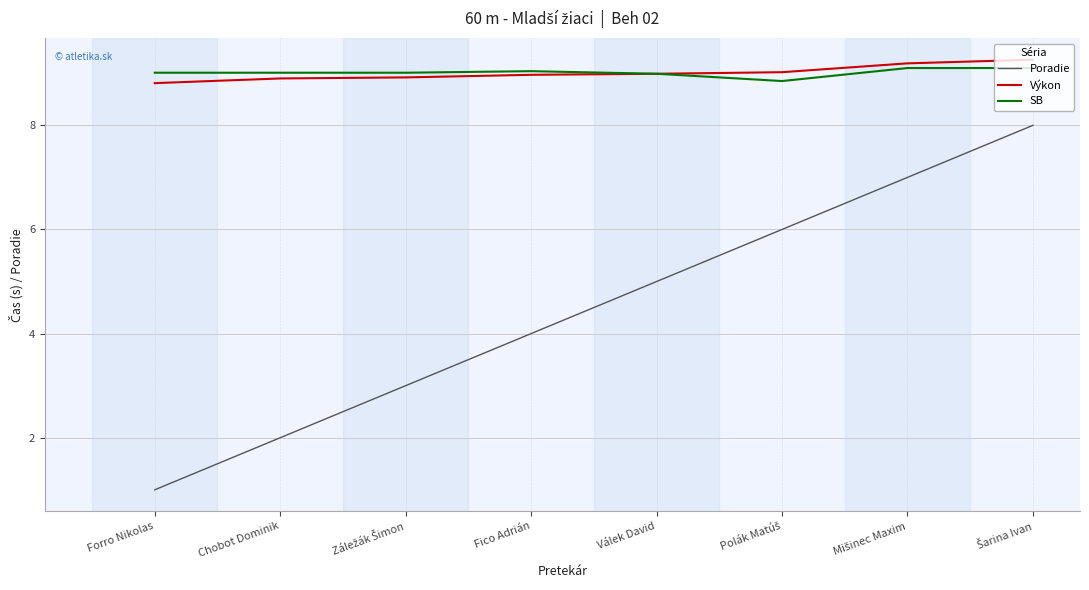

True or false: SB and Poradie intersect in this chart.

False